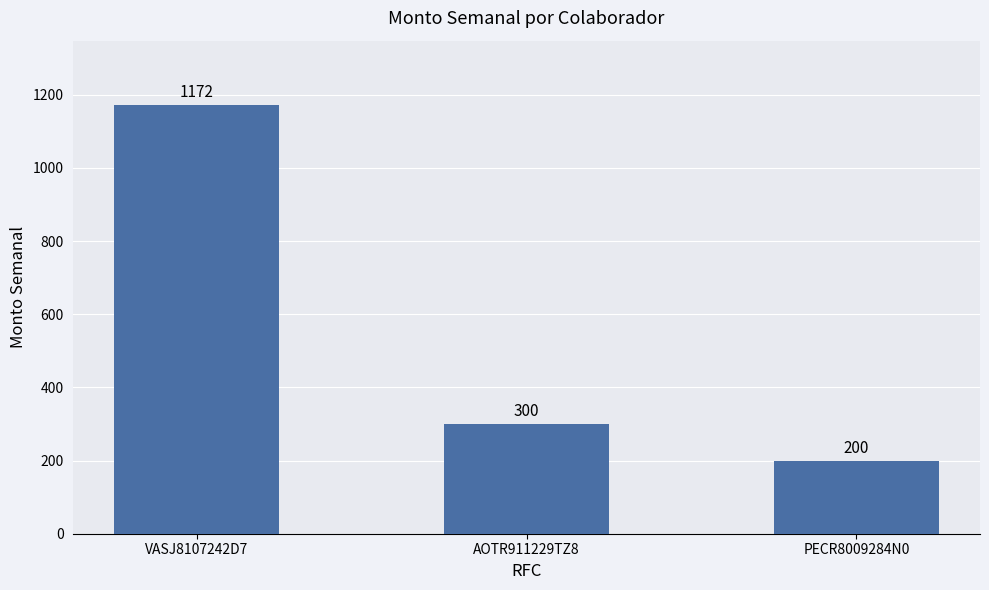

What is the change in value from VASJ8107242D7 to PECR8009284N0?

-972